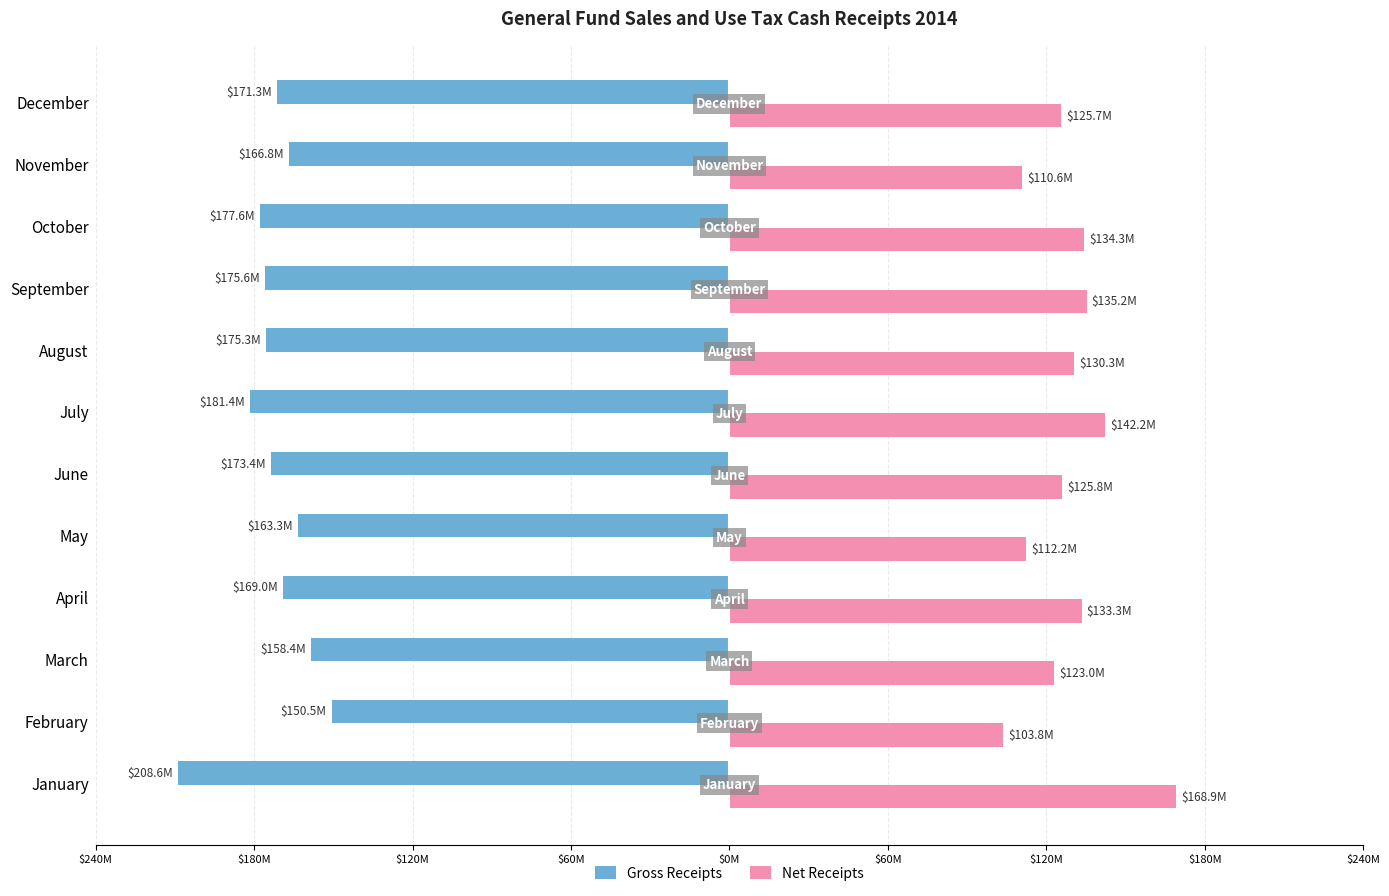

What are all the series names shown in the legend?

Gross Receipts, Net Receipts